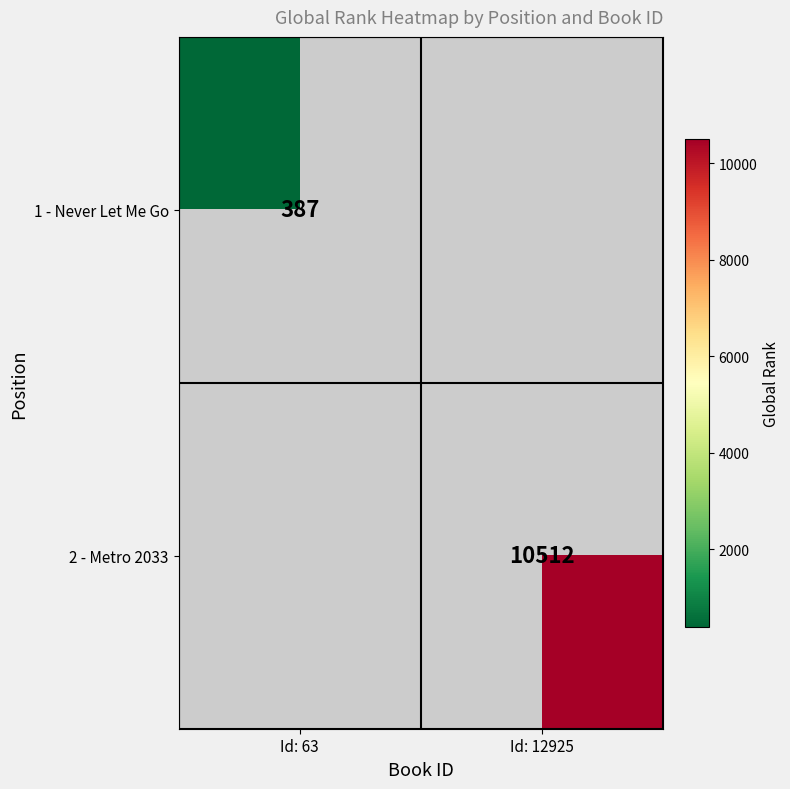

Count the number of data series in this chart.

2